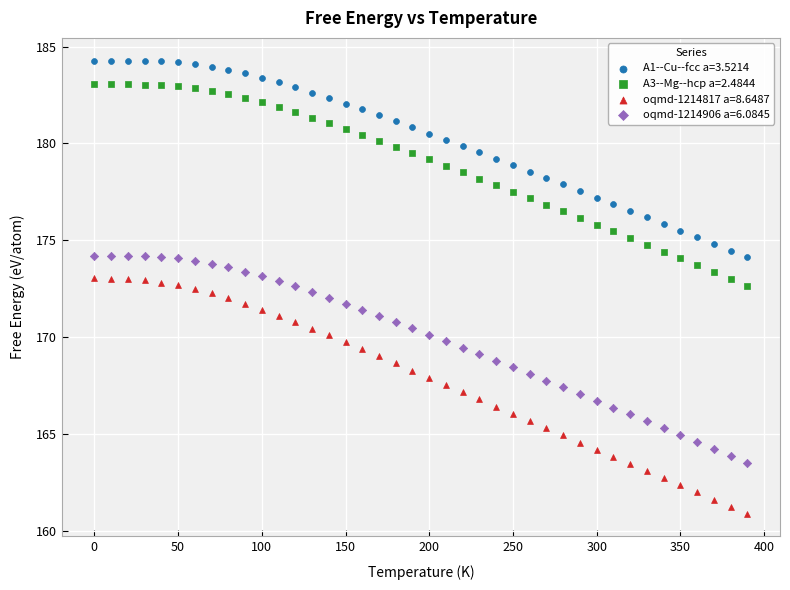

What are all the series names shown in the legend?

A1--Cu--fcc a=3.5214, A3--Mg--hcp a=2.4844, oqmd-1214817 a=8.6487, oqmd-1214906 a=6.0845